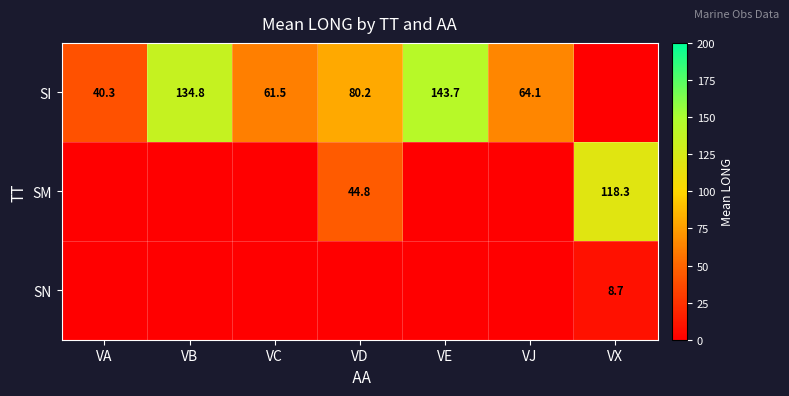

At how many categories does at least one series exceed 131?

2